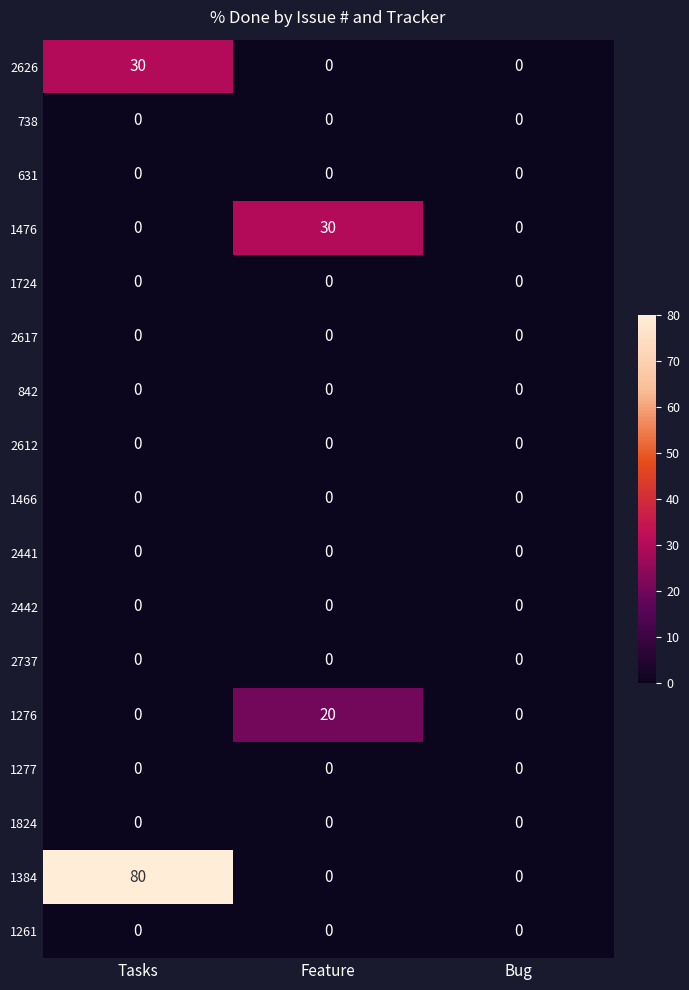

True or false: 1384 has a value of 124 at Tasks.

False